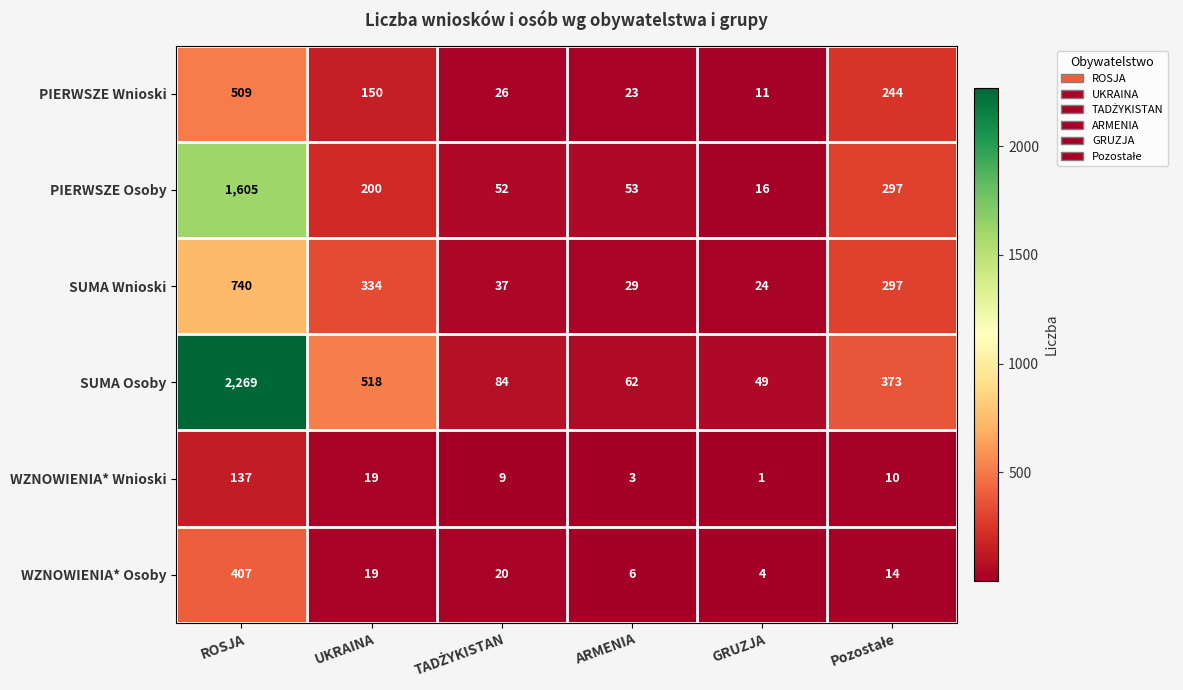

What is the sum of all WZNOWIENIA* Wnioski values?

179